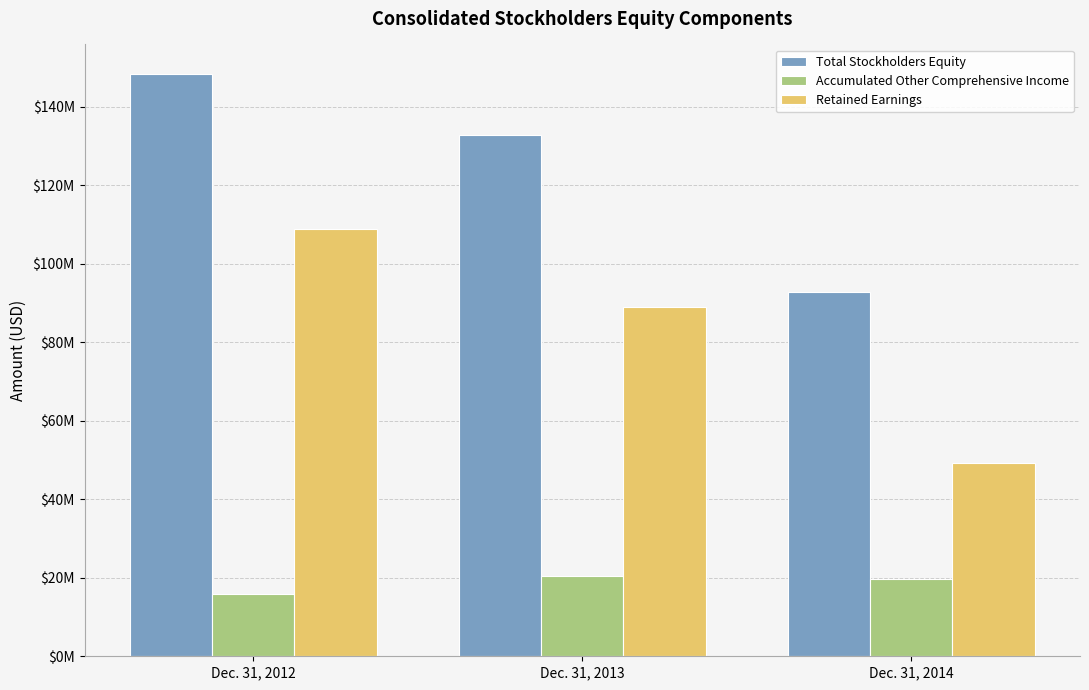

At which label does Retained Earnings reach its minimum?

Dec. 31, 2014